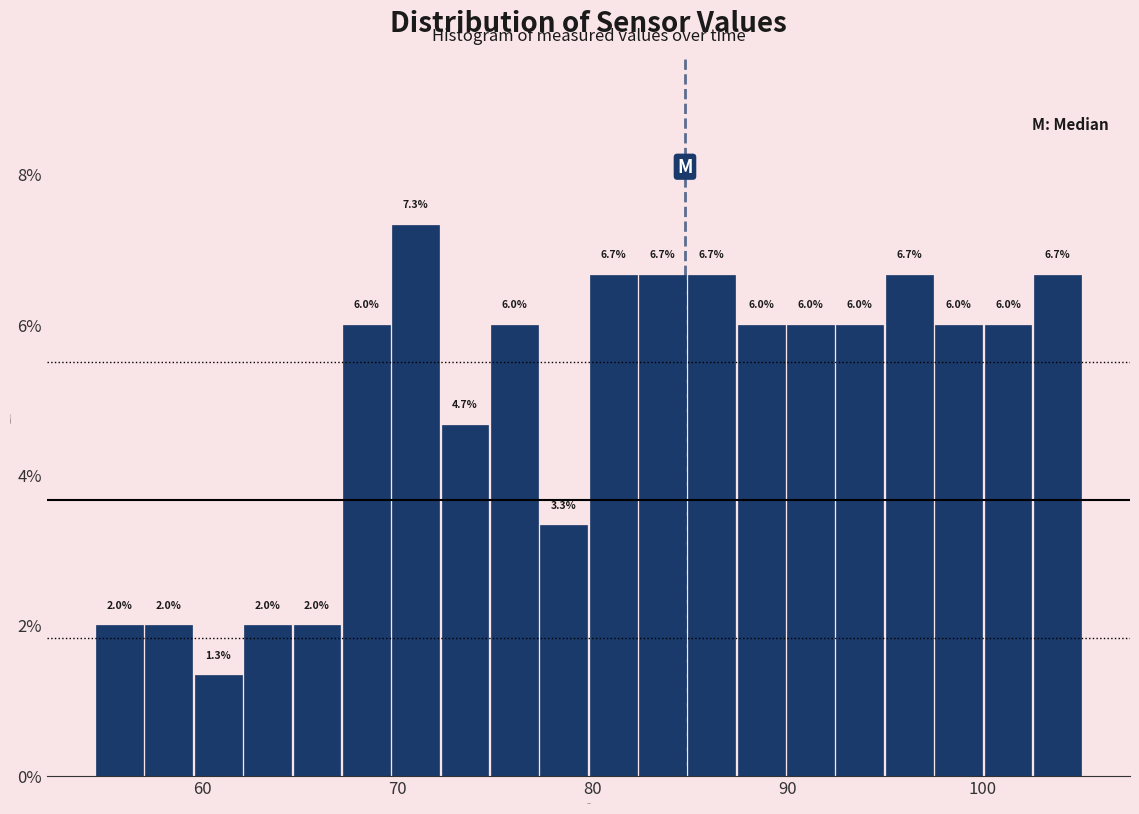

Around what value on the x-axis is the tallest bar? Give the approximate position of its centre, as read against the axis.

71